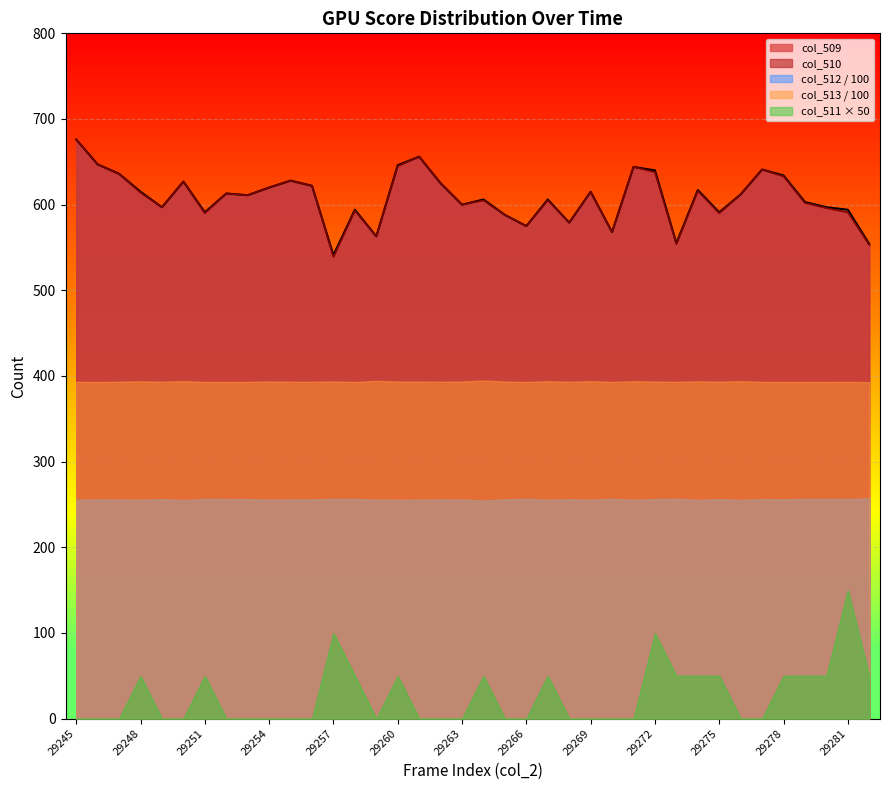

What is the maximum value shown in the chart?

676.0